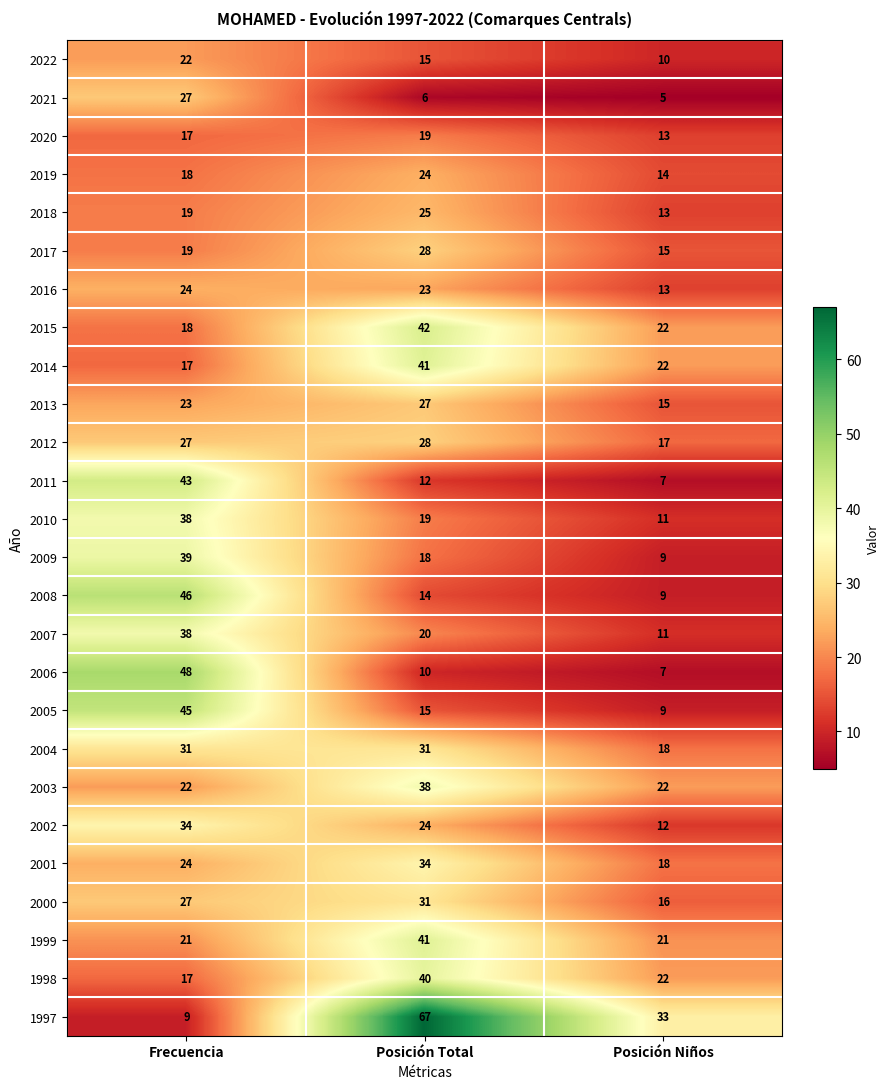

Which series has the largest total across all categories?

1997